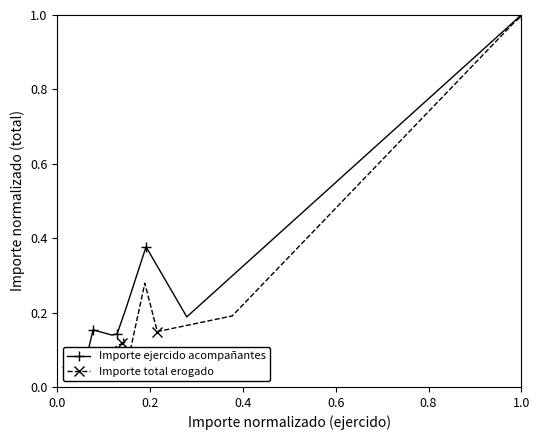

Is the value of Importe total erogado at 11 greater than the value of Importe ejercido acompañantes at 0.2?

Yes